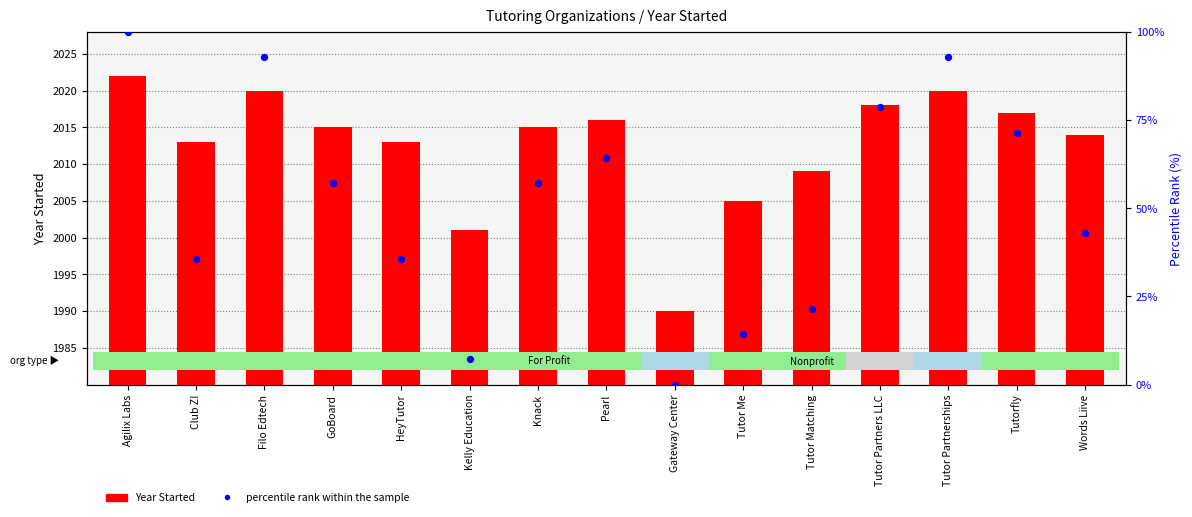

Is the value of percentile rank within the sample at Words Liive greater than the value of Year Started at GoBoard?

No